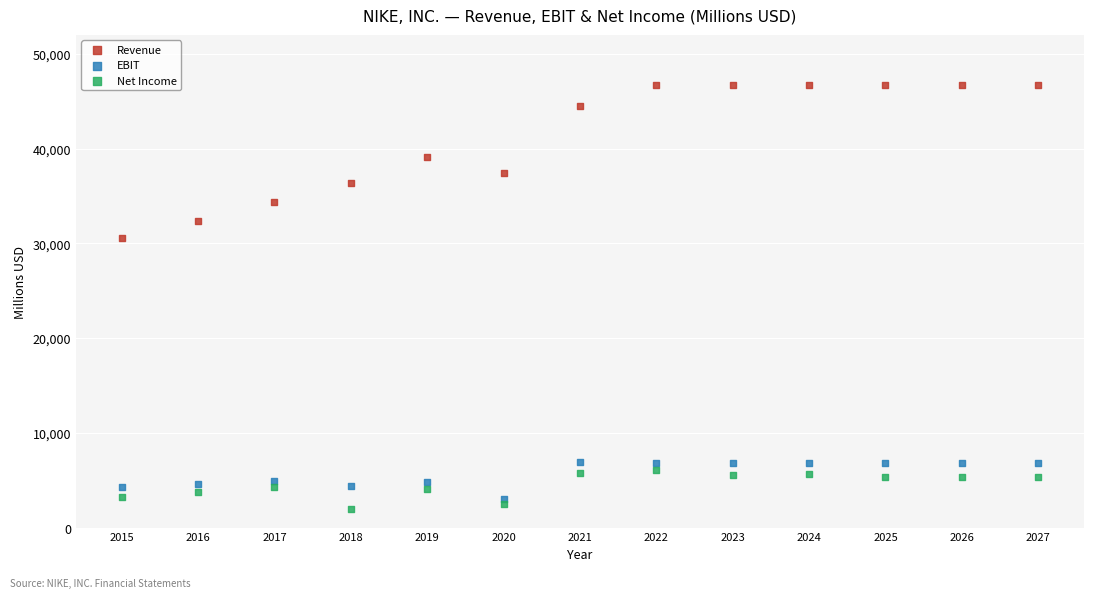

Which series contains the highest Y value?

Revenue